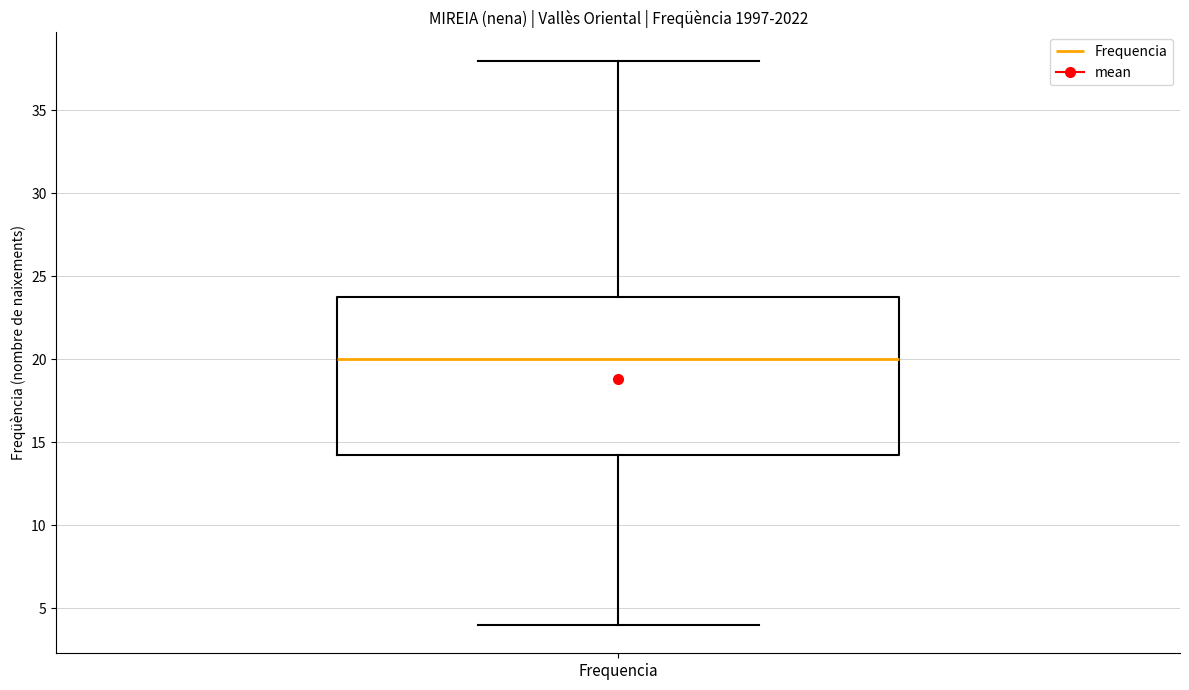

Transcribe this box plot: give where the median line is, the range the box spans, and where the two whiskers end, as read against the y-axis. The values are not printed on the chart, so give them approximately, as read against the axis.

median 20.0, box 14.5 to 24.0, whiskers 4.0 to 38.0